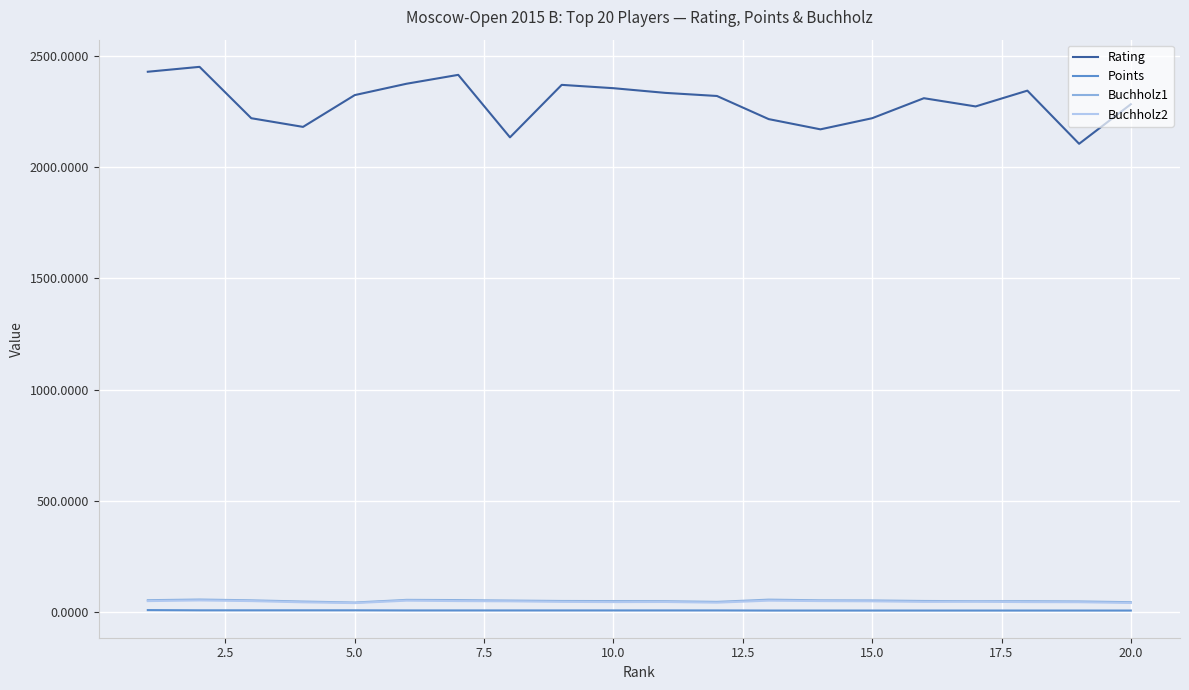

Which series has the largest range (max minus min)?

Rating